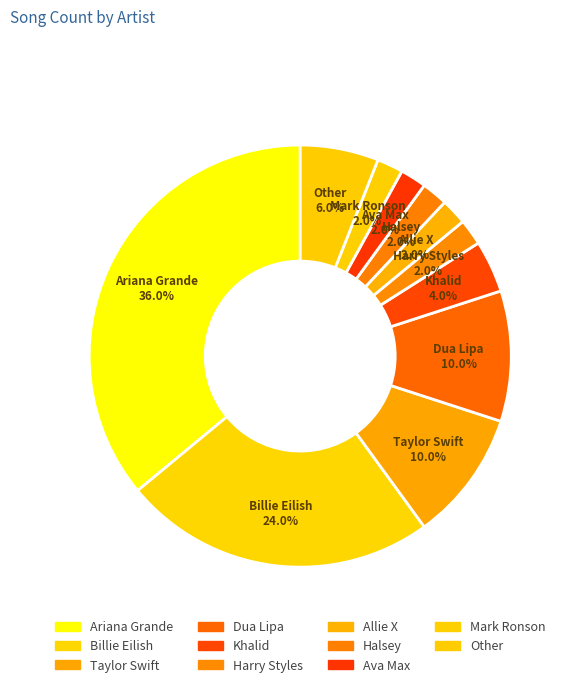

How many segments does this pie chart have?

11